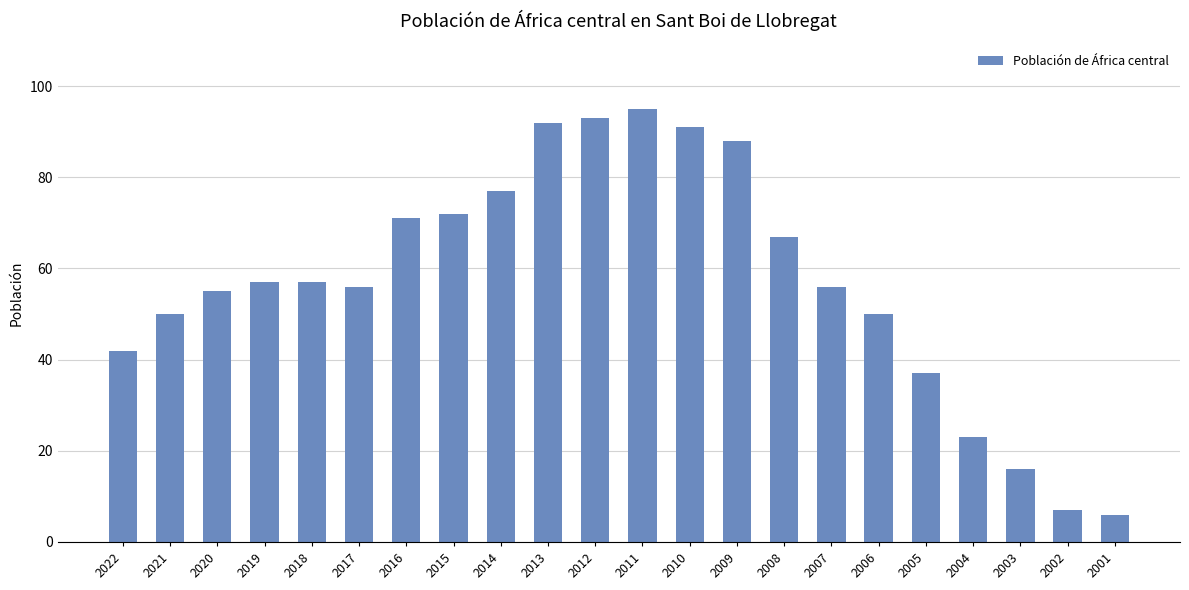

Reading left to right, extract all data points from this chart.

42	50	55	57	57	56	71	72	77	92	93	95	91	88	67	56	50	37	23	16	7	6